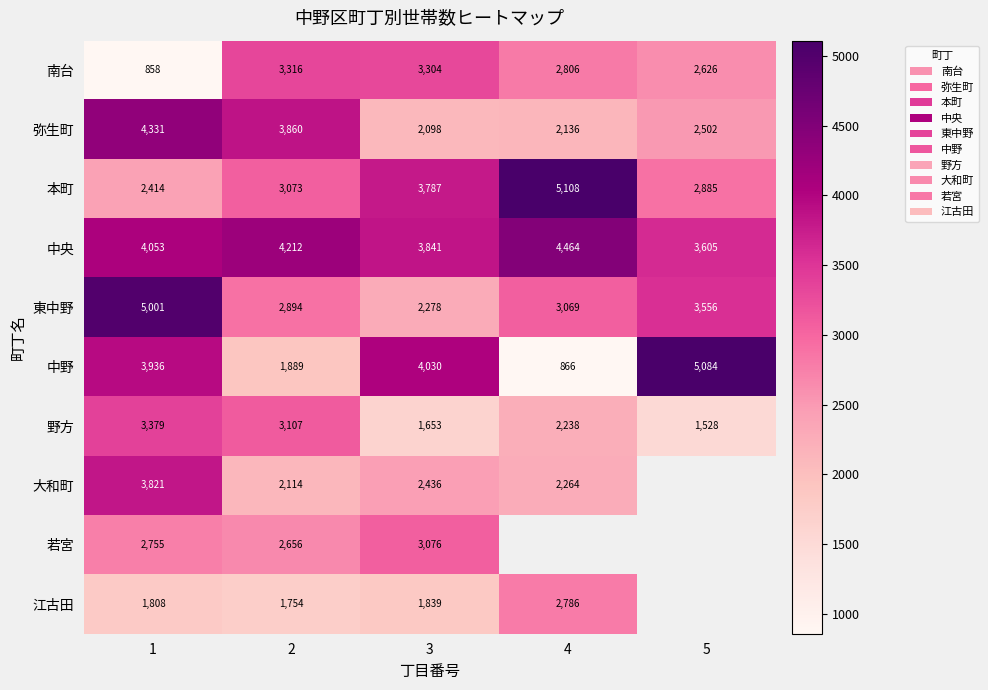

Which category has the lowest value across all series?

1